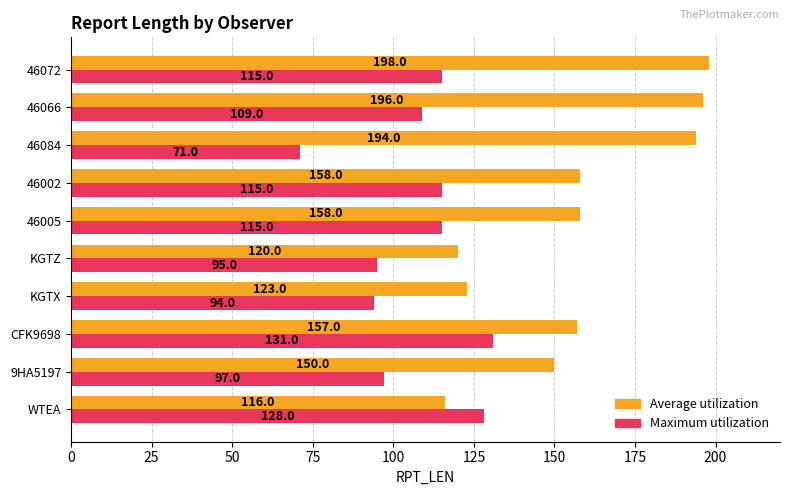

Which series has the largest total across all categories?

Average utilization